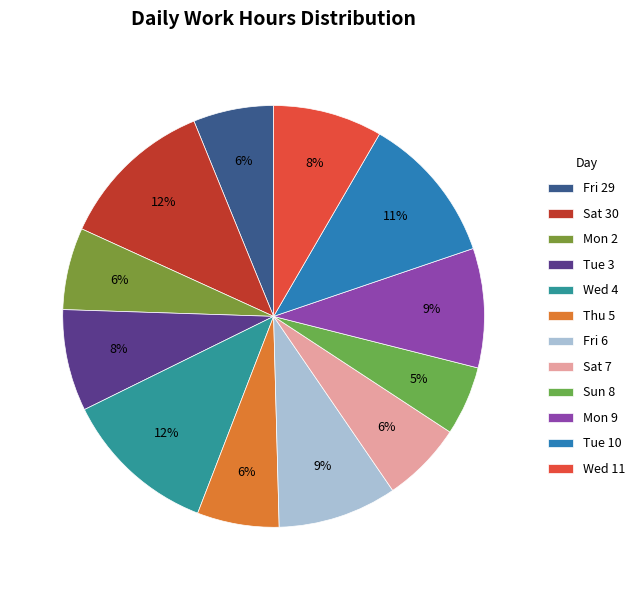

How many slices are in this pie chart?

12